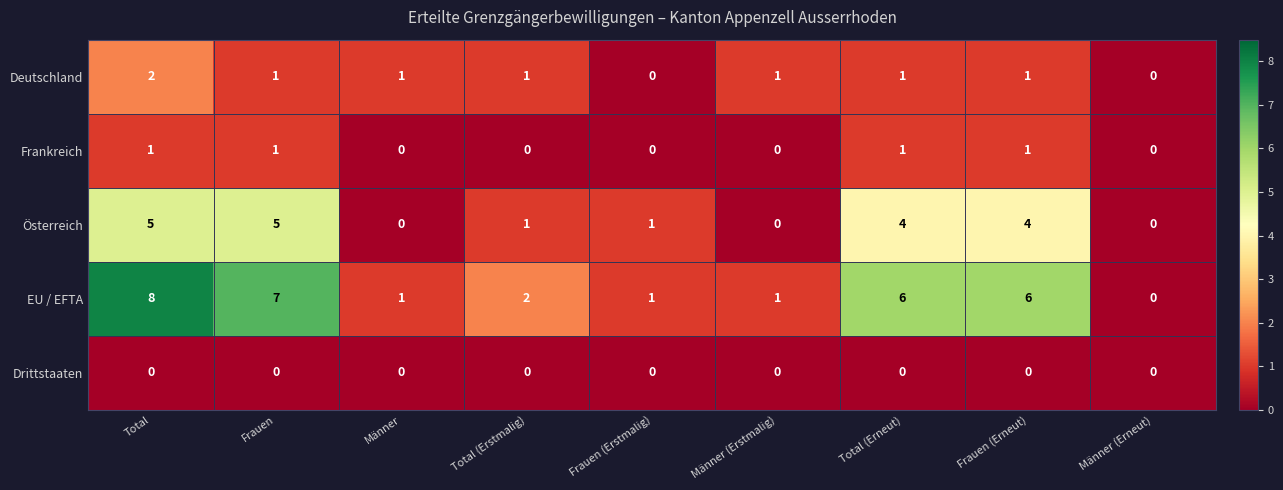

The EU / EFTA series shows 12 at Total. True or false?

False